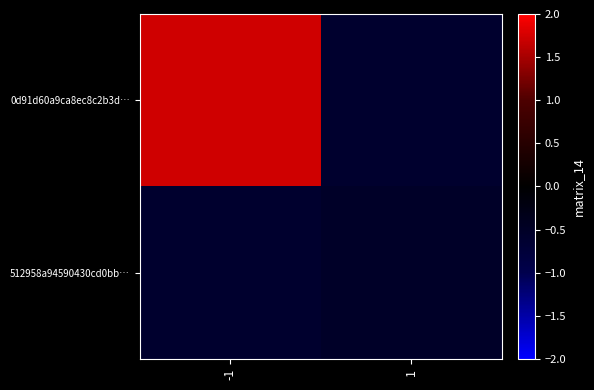

What is the difference between the highest and lowest values at -1?

2.3